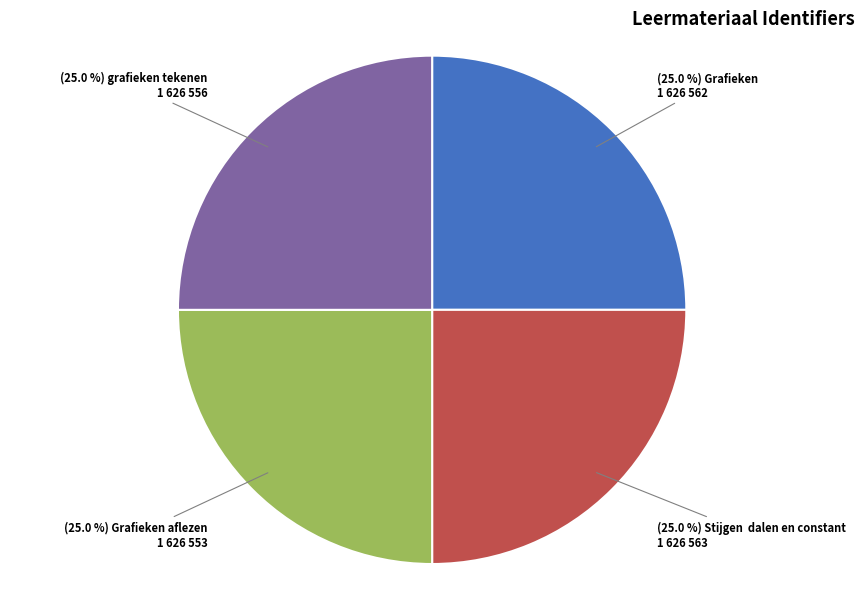

Is there any slice that represents more than half of the pie?

No